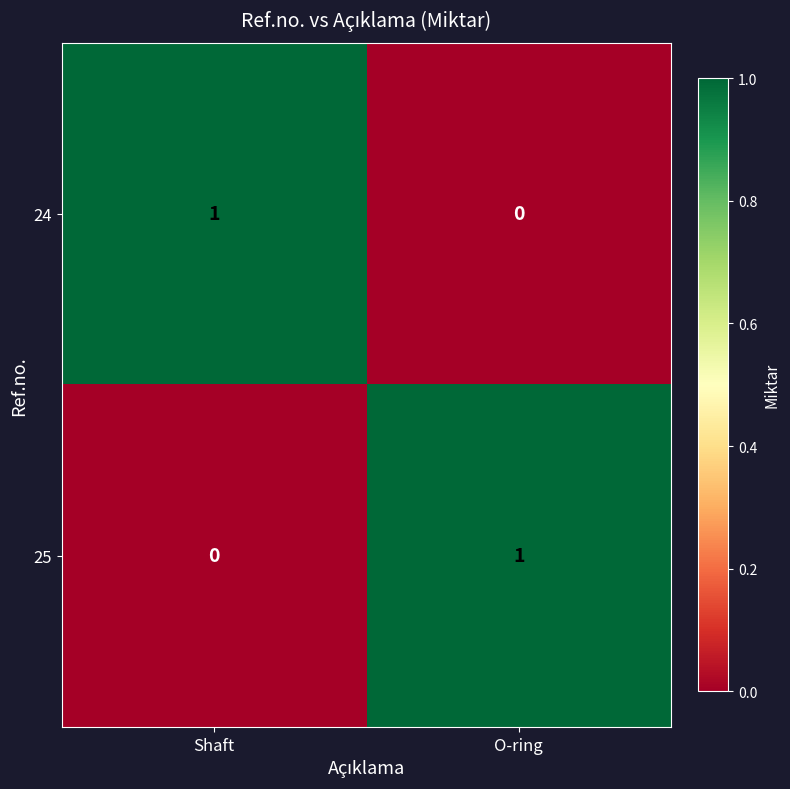

Is the value of 25 at O-ring greater than the value of 24 at O-ring?

Yes